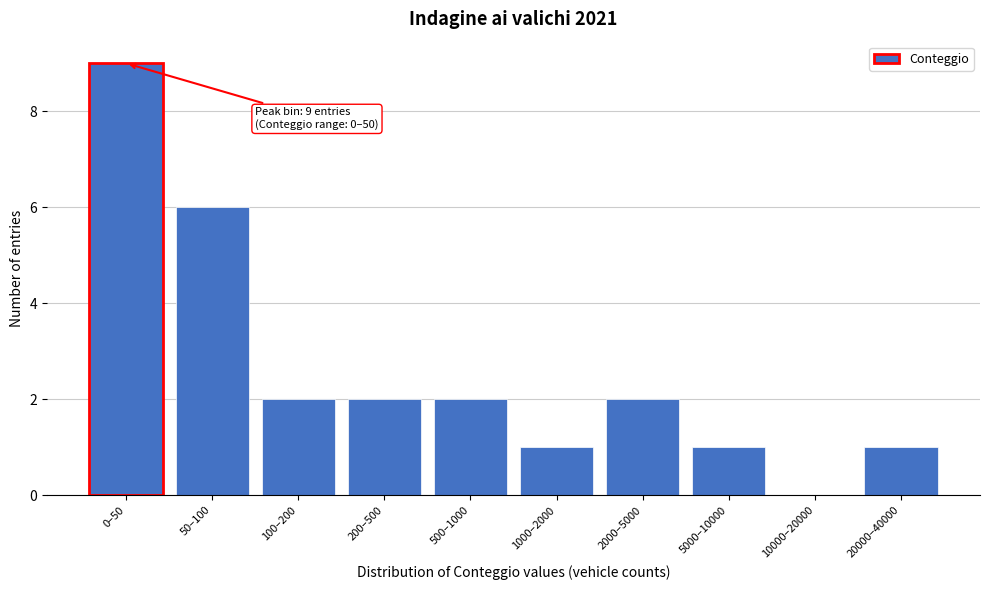

Reading left to right, extract all data points from this chart.

0–50=9	50–100=6	100–200=2	200–500=2	500–1000=2	1000–2000=1	2000–5000=2	5000–10000=1	10000–20000=0	20000–40000=1